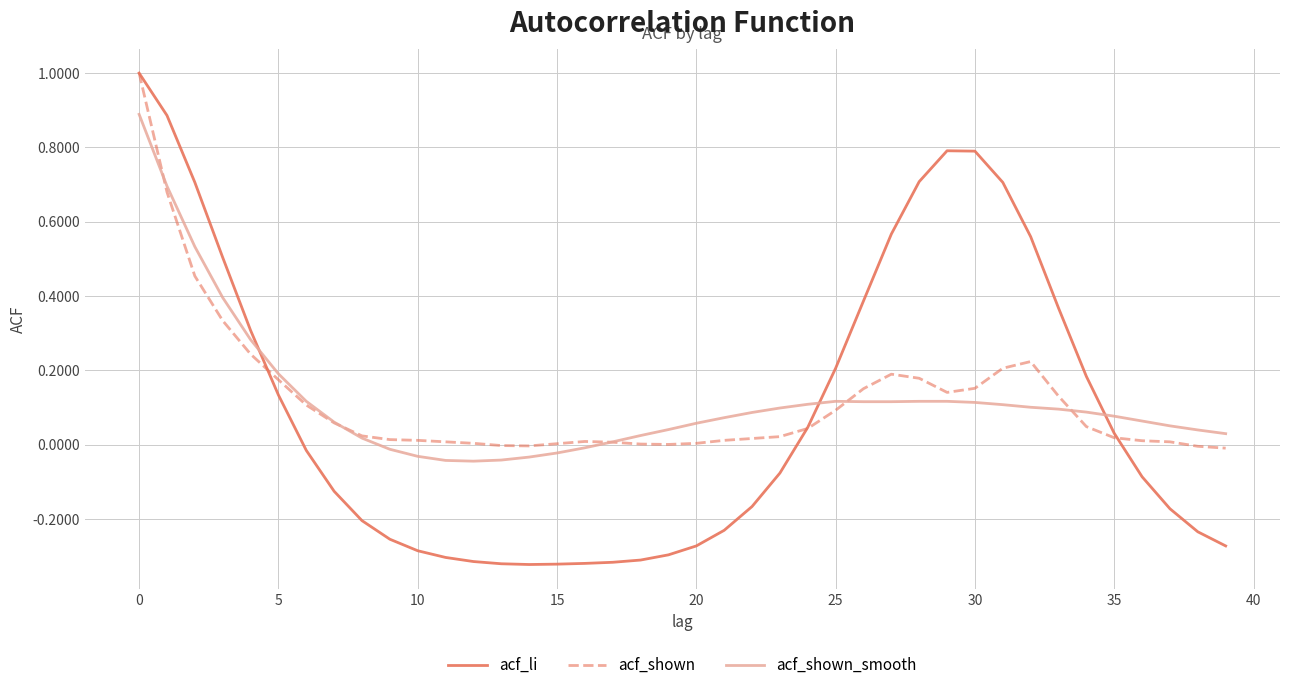

Which series has the widest spread of values?

acf_li